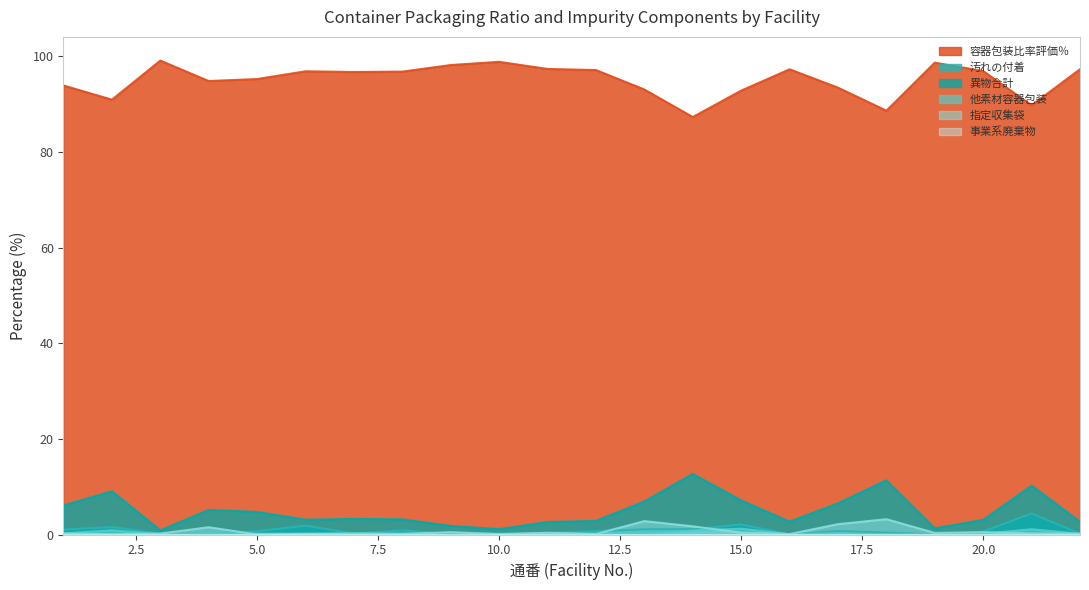

How many interior local peaks does the 異物合計 series have?

5